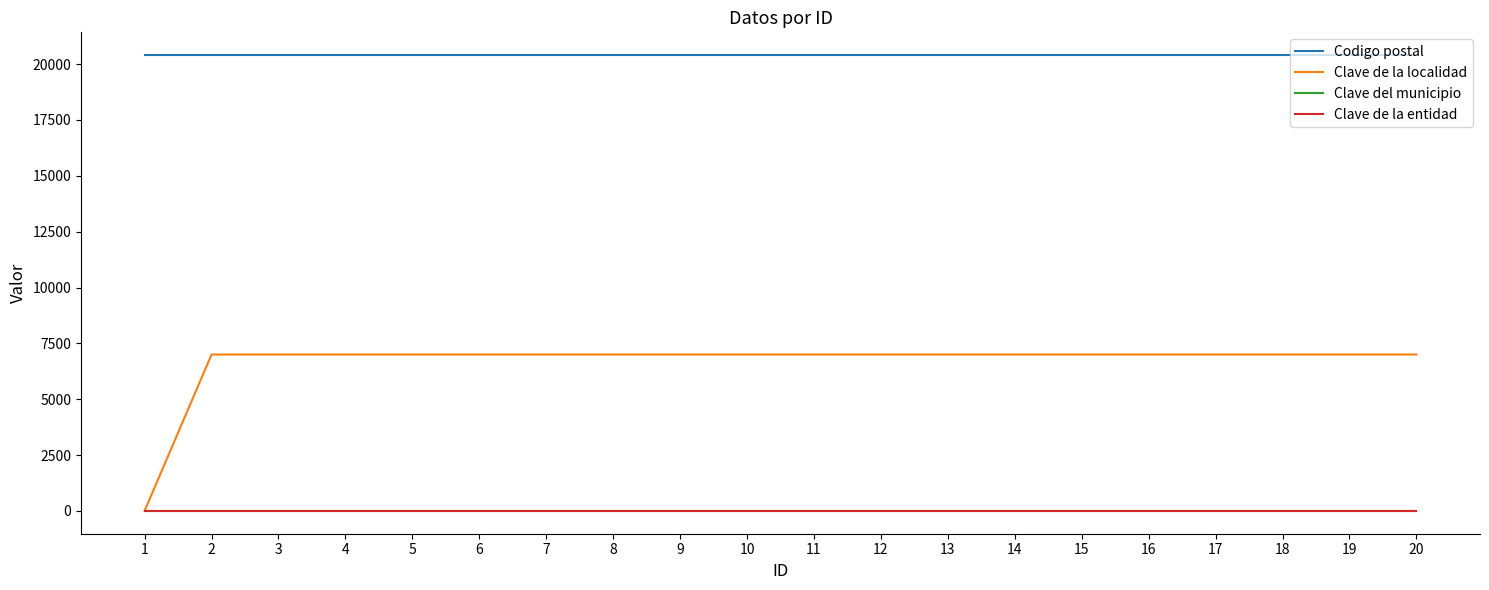

Which series has the largest total across all categories?

Codigo postal